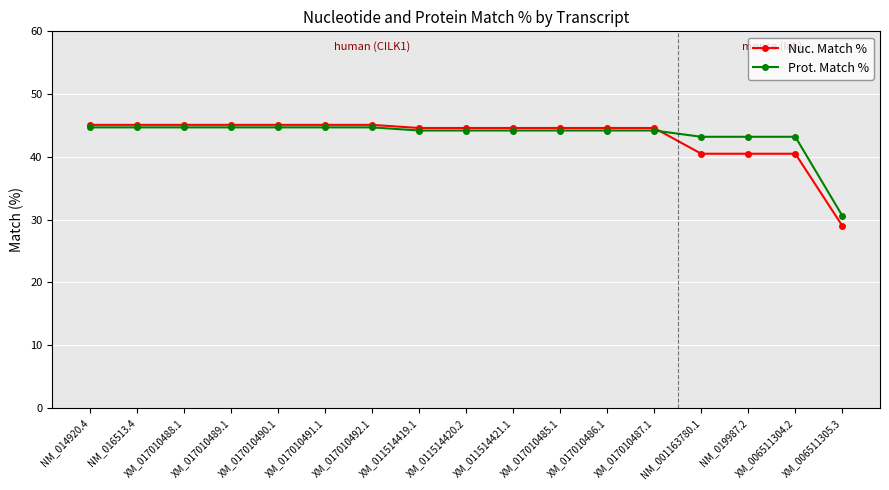

Is it true that Nuc. Match % equals 45.1 at XM_017010492.1?

True